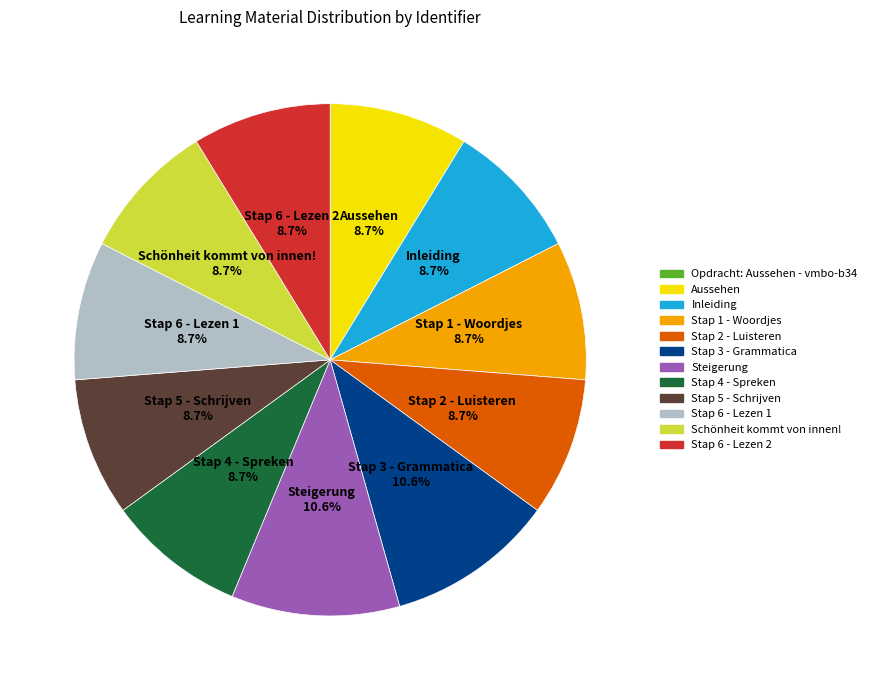

Is it true that Aussehen is 1% of the pie?

False